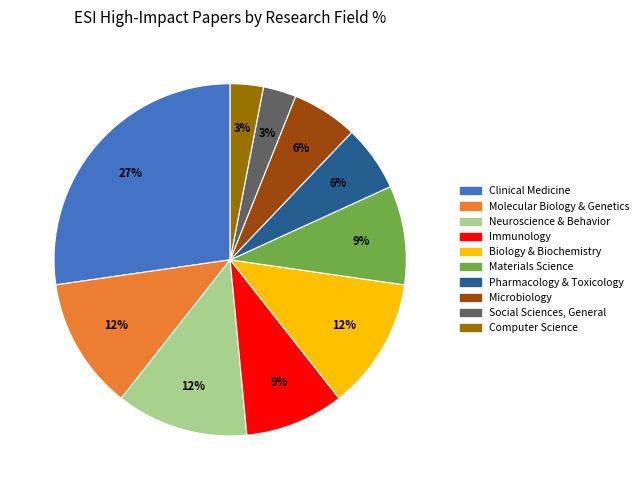

Does any single category account for the majority?

No